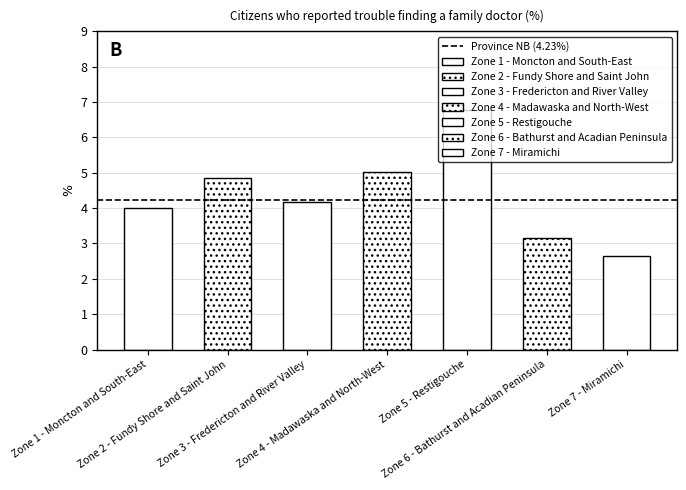

True or false: the data shows 3.9 at Zone 5 - Restigouche.

False